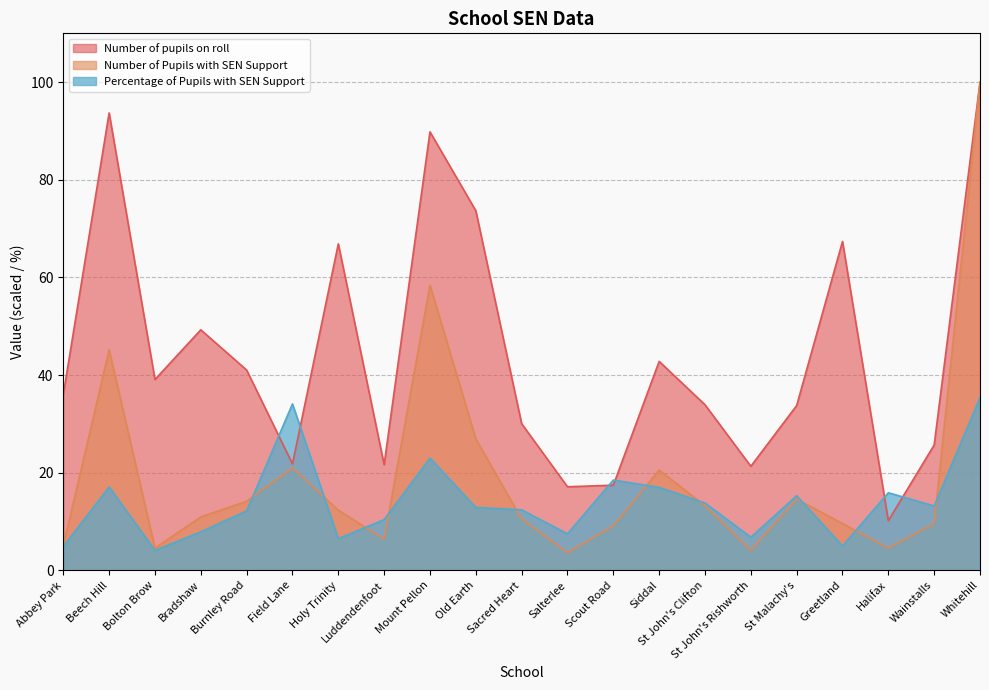

How many interior local peaks does the Number of pupils on roll series have?

6